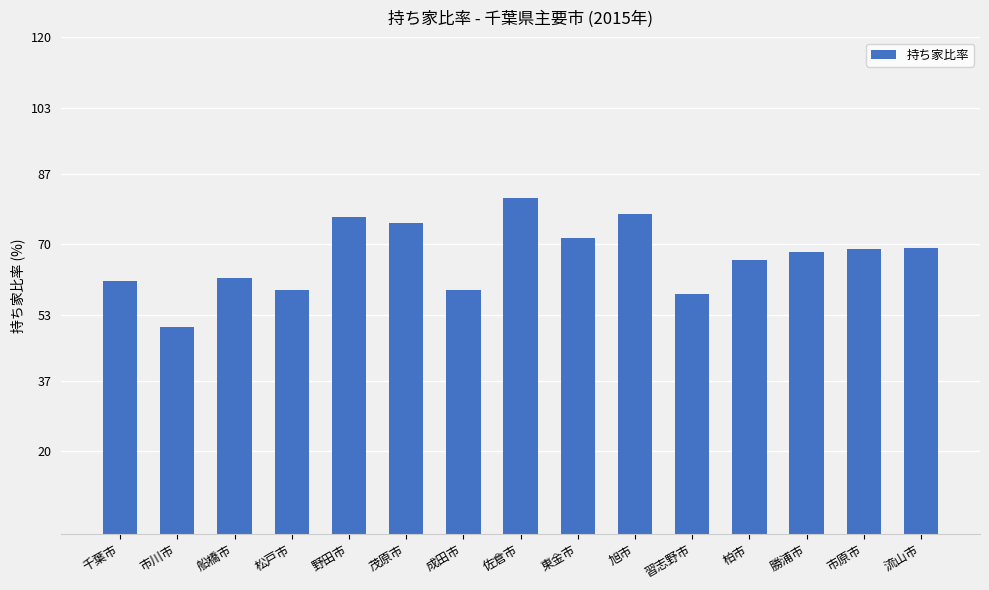

What position from the right is 佐倉市?

8